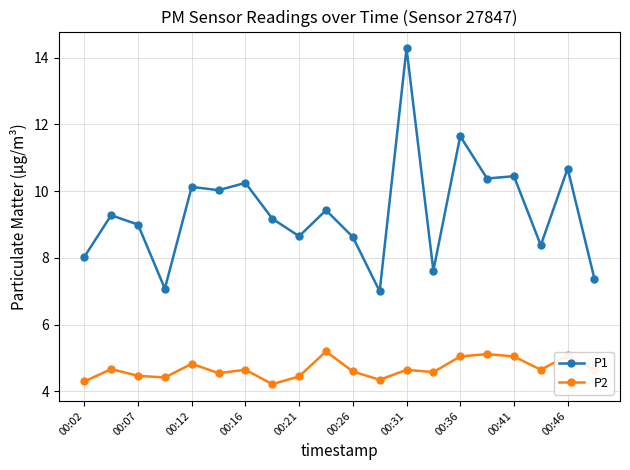

True or false: P2 has more than 0 interior local peaks.

True